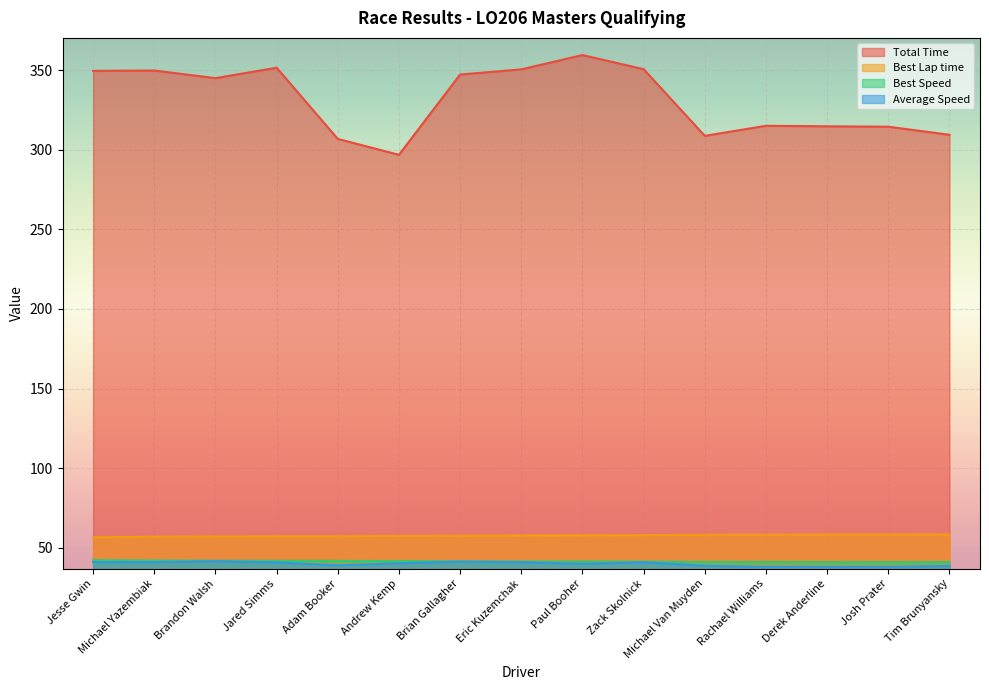

What is the value of the Total Time point at the 1st from the left?

349.5